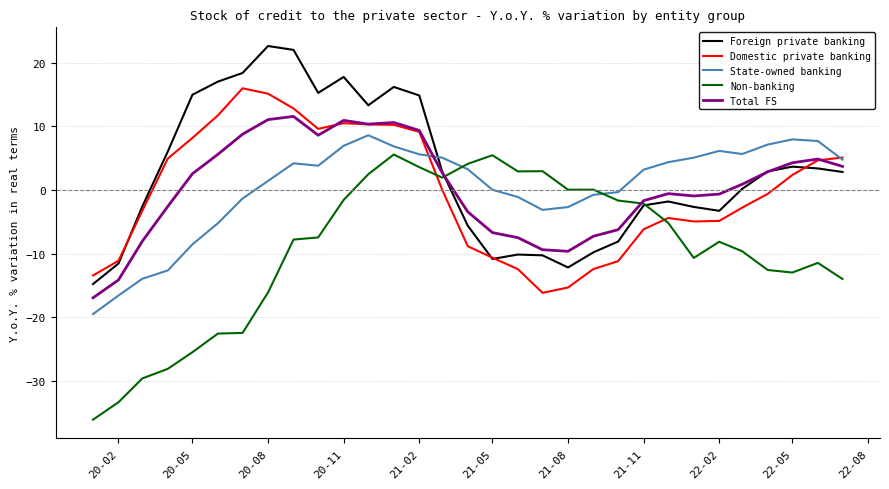

What is the smallest value displayed?

-36.1